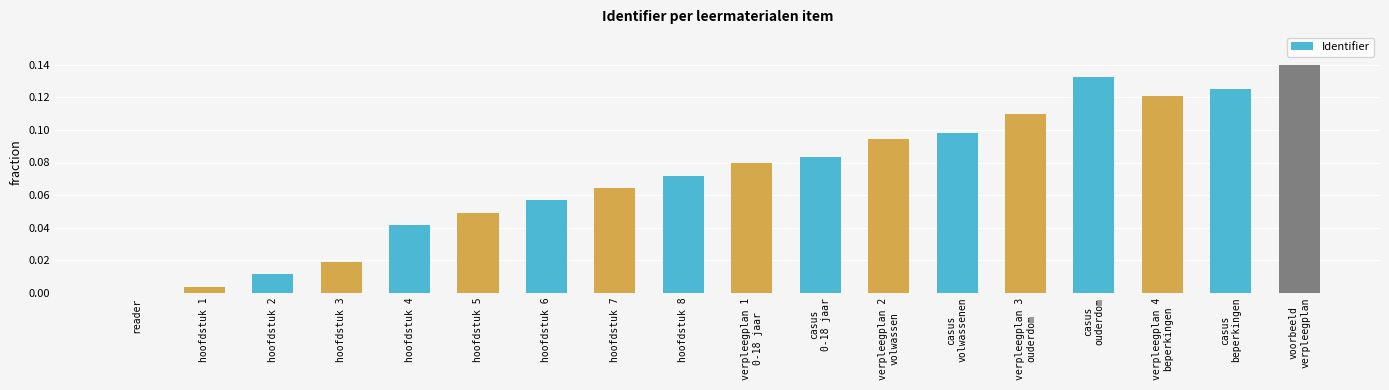

Is it true that the value at hoofdstuk 4 is 0.1?

False